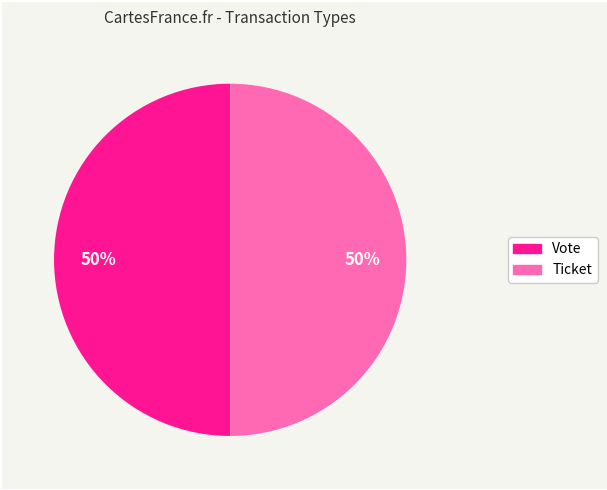

Approximately how many times larger is the value at Ticket compared to Vote?

1.0